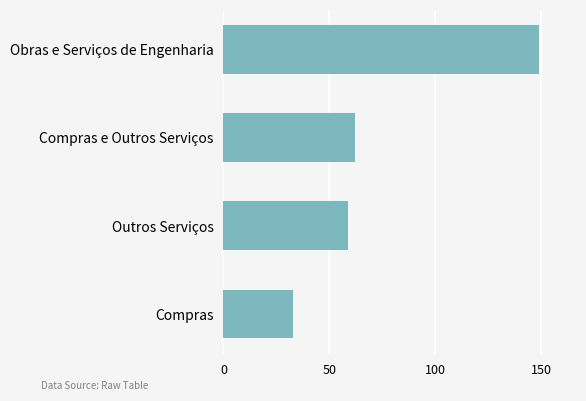

List the labels in order of value, largest first.

Obras e Serviços de Engenharia, Compras e Outros Serviços, Outros Serviços, Compras